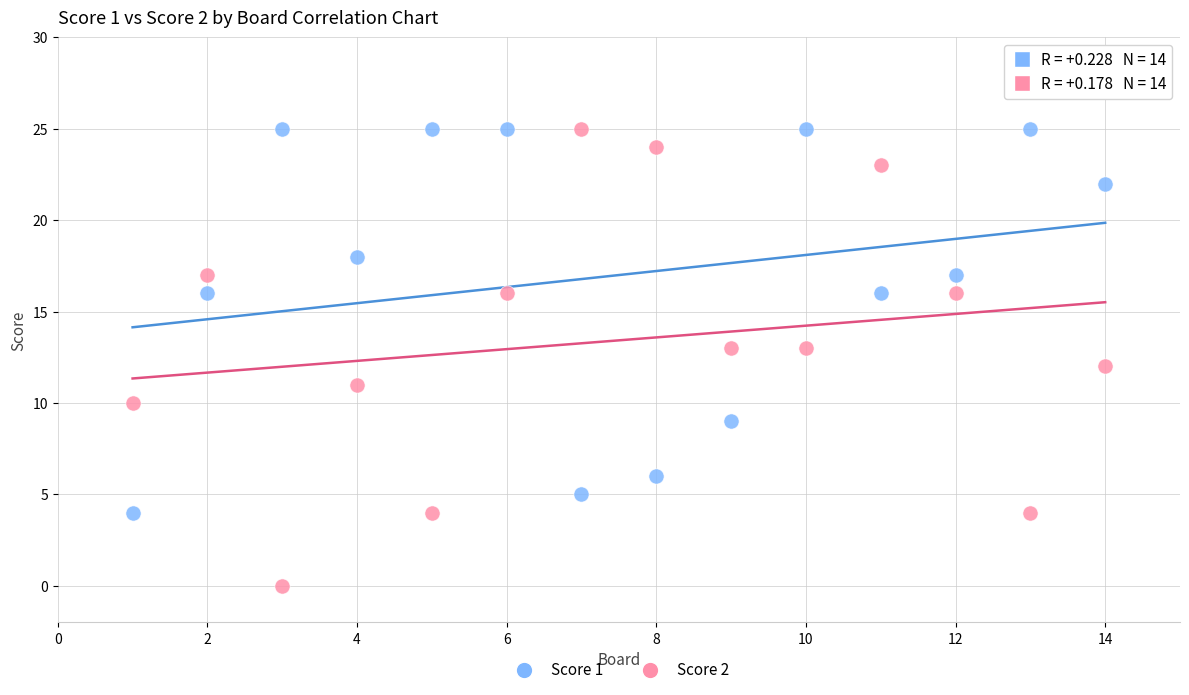

Which series has the largest Y range (max minus min)?

Score 2